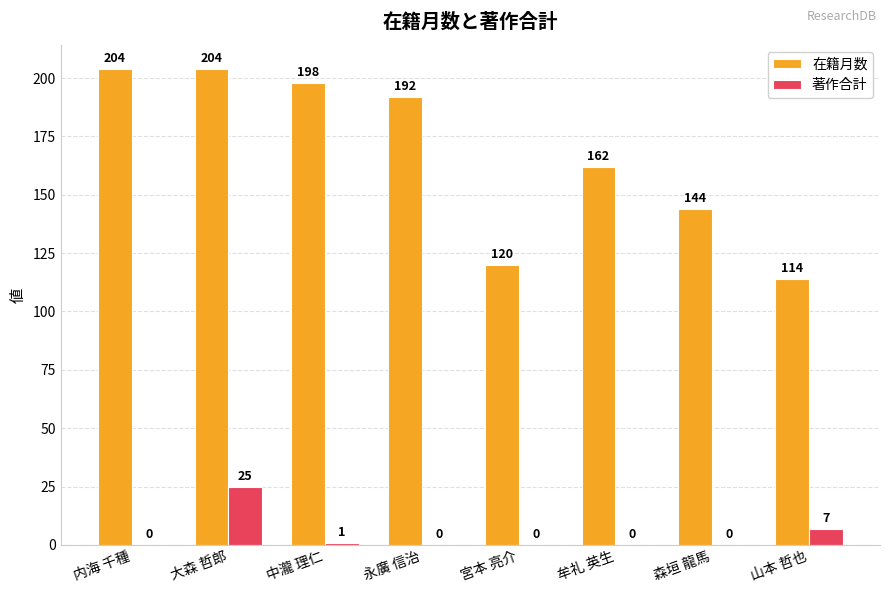

What is the average value of the 在籍月数 series?

167